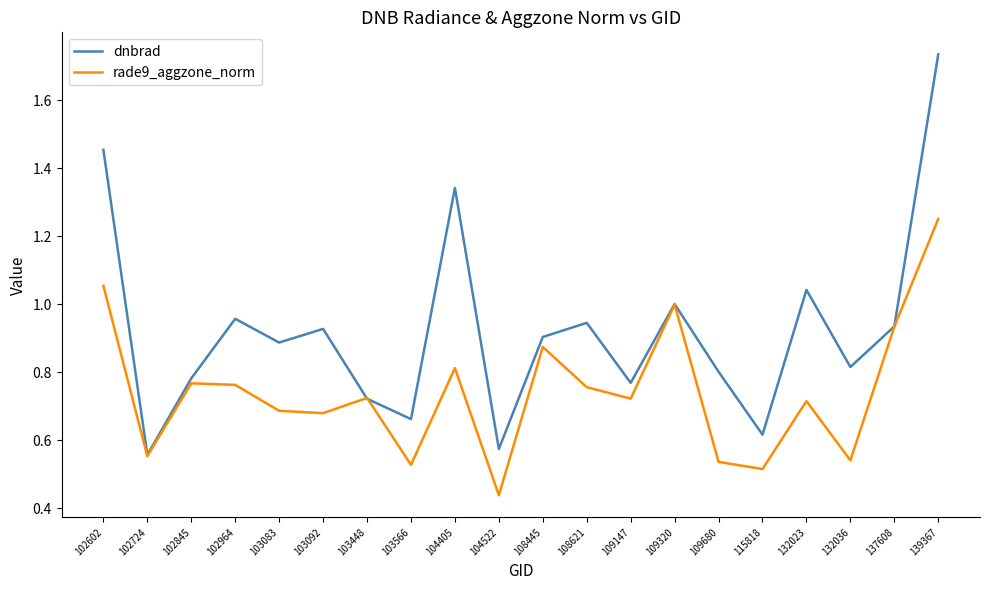

Is it true that rade9_aggzone_norm equals 0.9 at 132036?

False